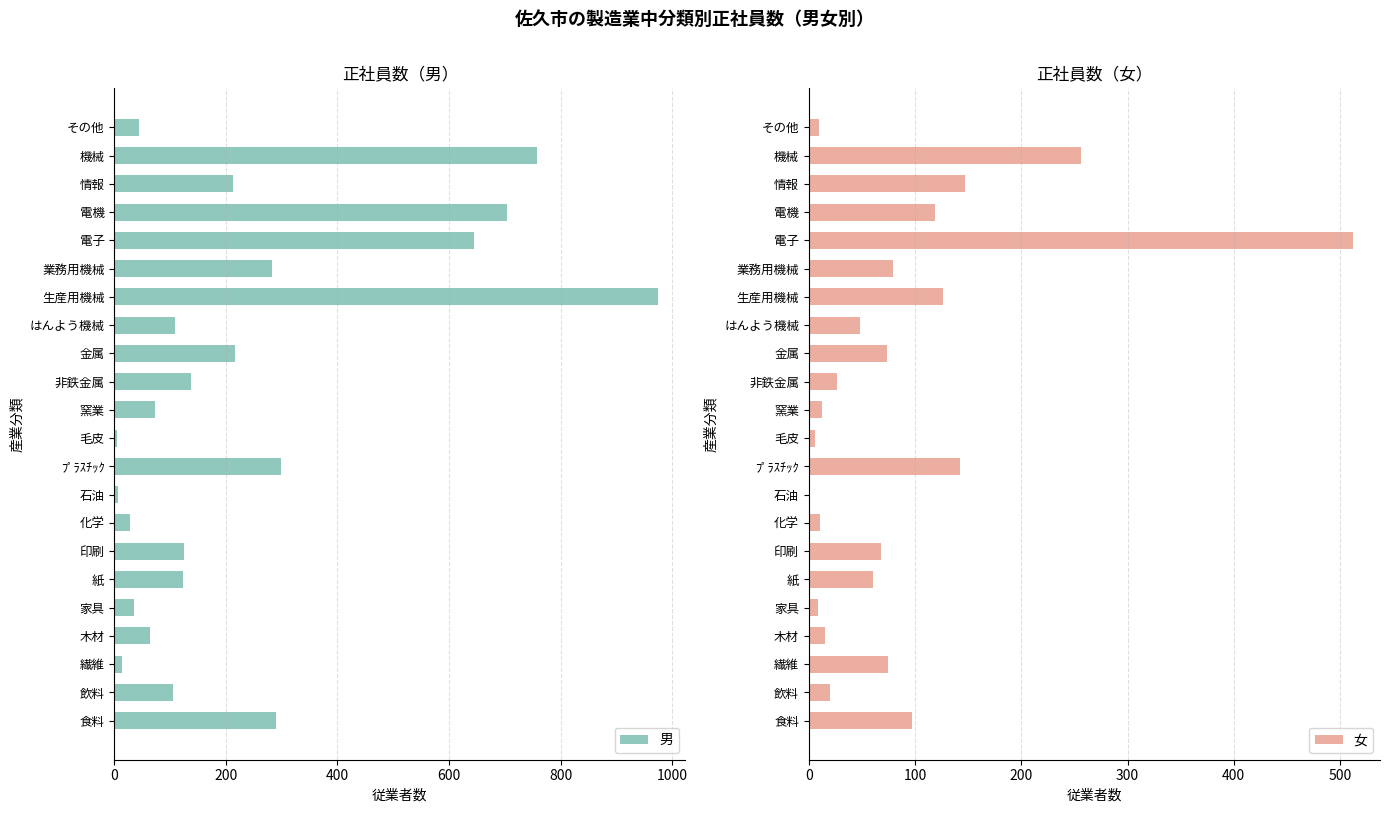

Where is 女 nearest to the value 256?

機械